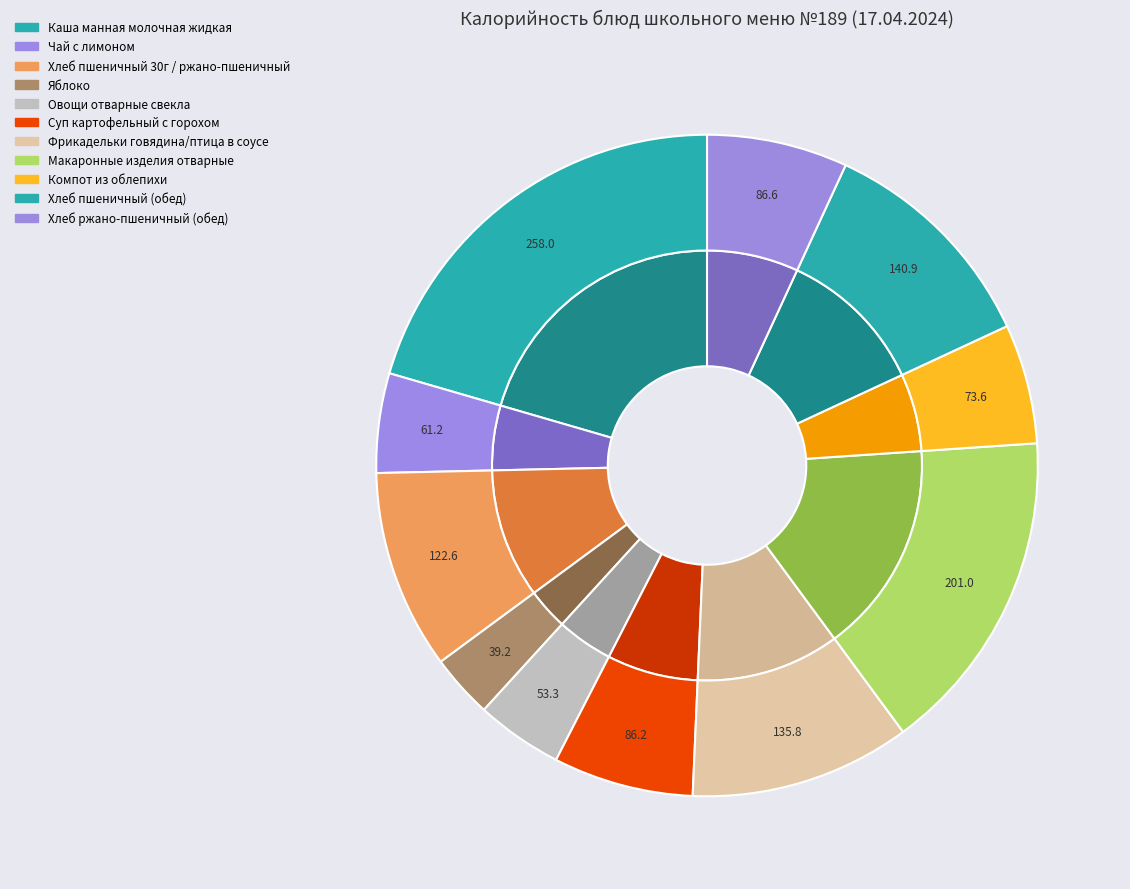

How many segments does this pie chart have?

11